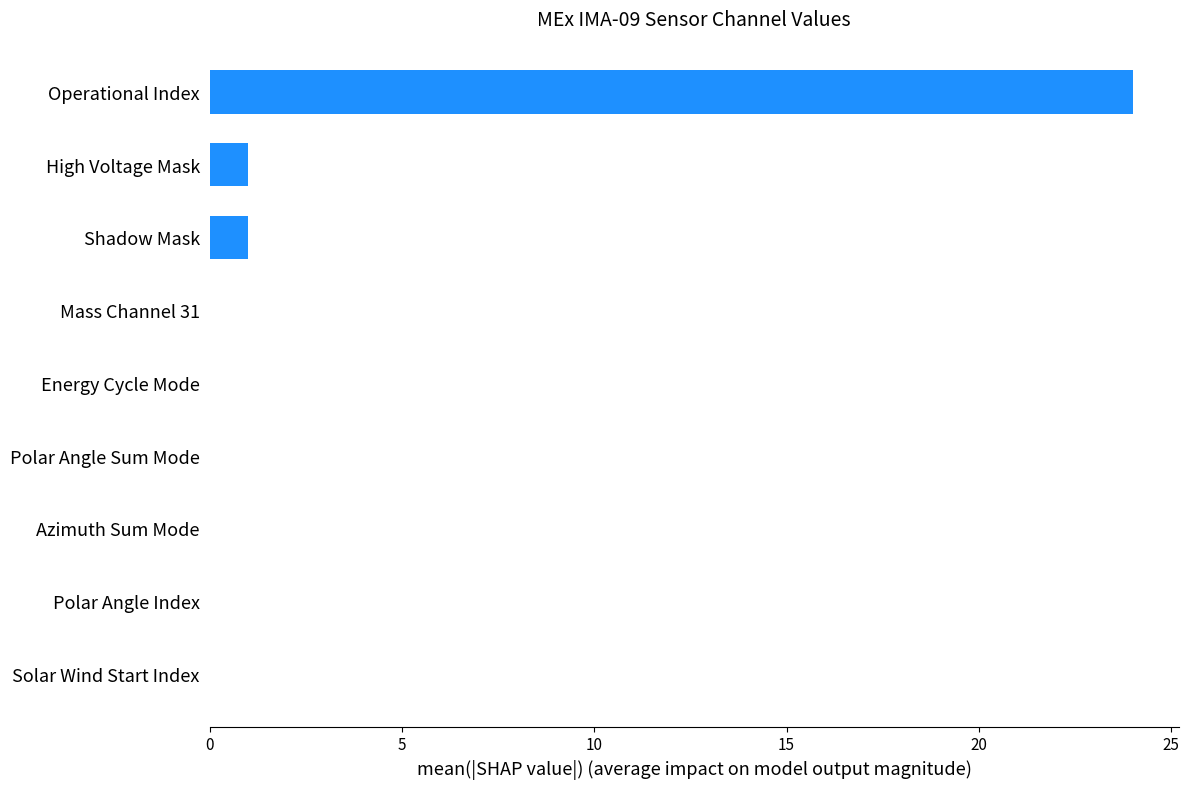

Which label corresponds to the largest value in the chart?

Operational Index